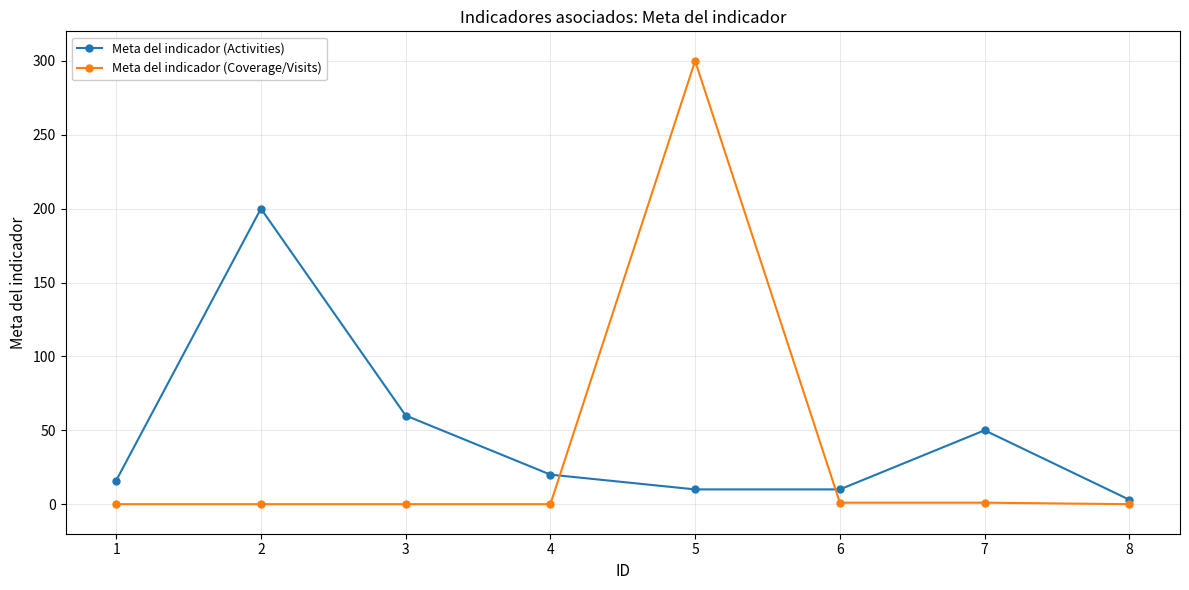

At which category is the sum across all series the highest?

5